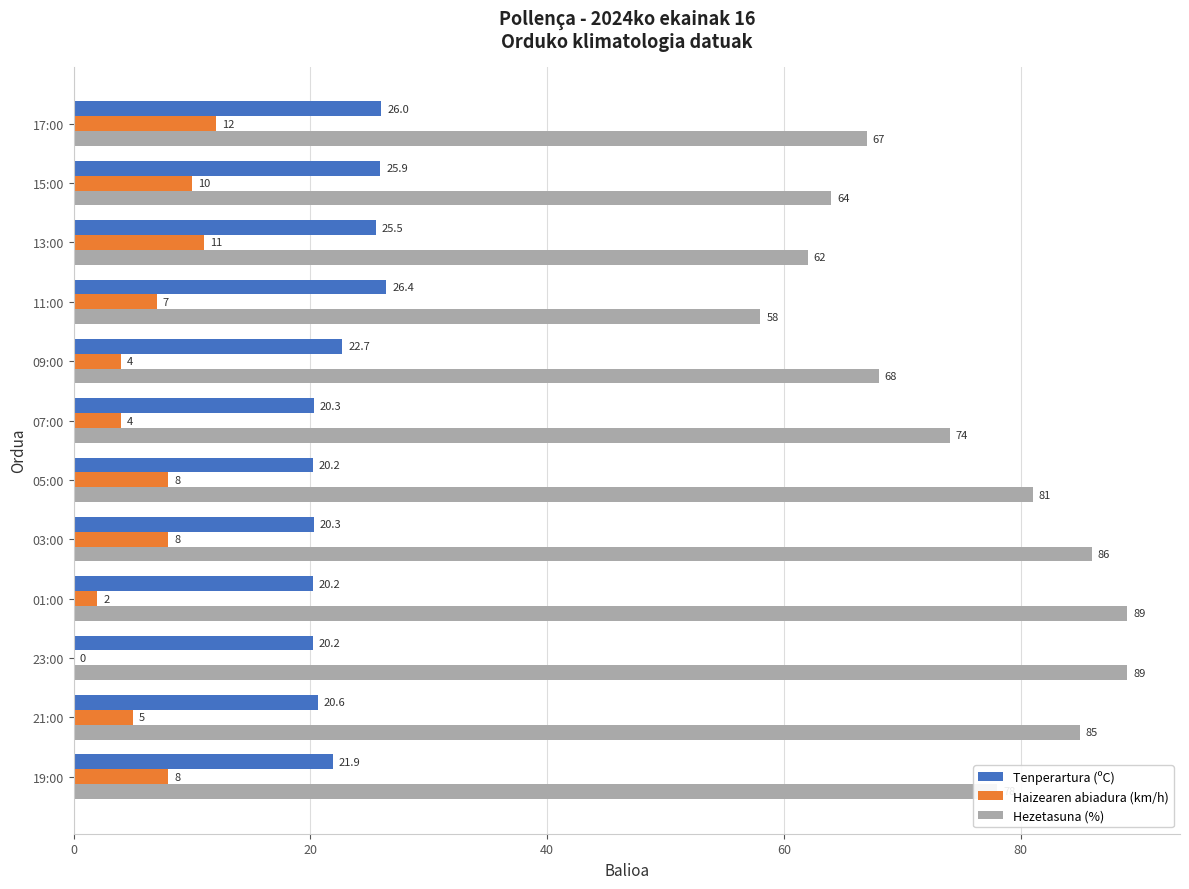

Which series has the largest total across all categories?

Hezetasuna (%)